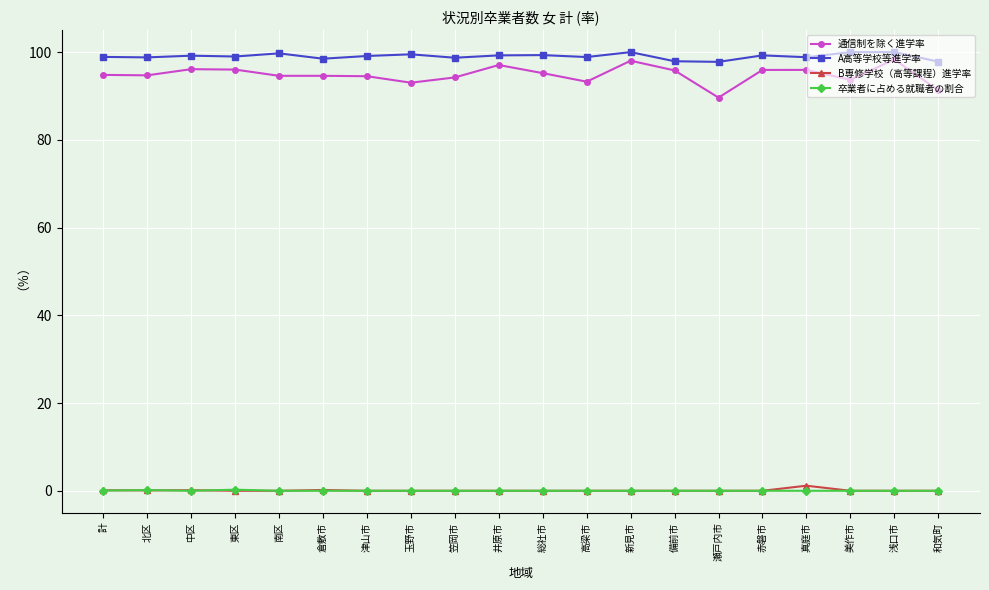

What are all the series names shown in the legend?

通信制を除く進学率, A高等学校等進学率, B専修学校（高等課程）進学率, 卒業者に占める就職者の割合